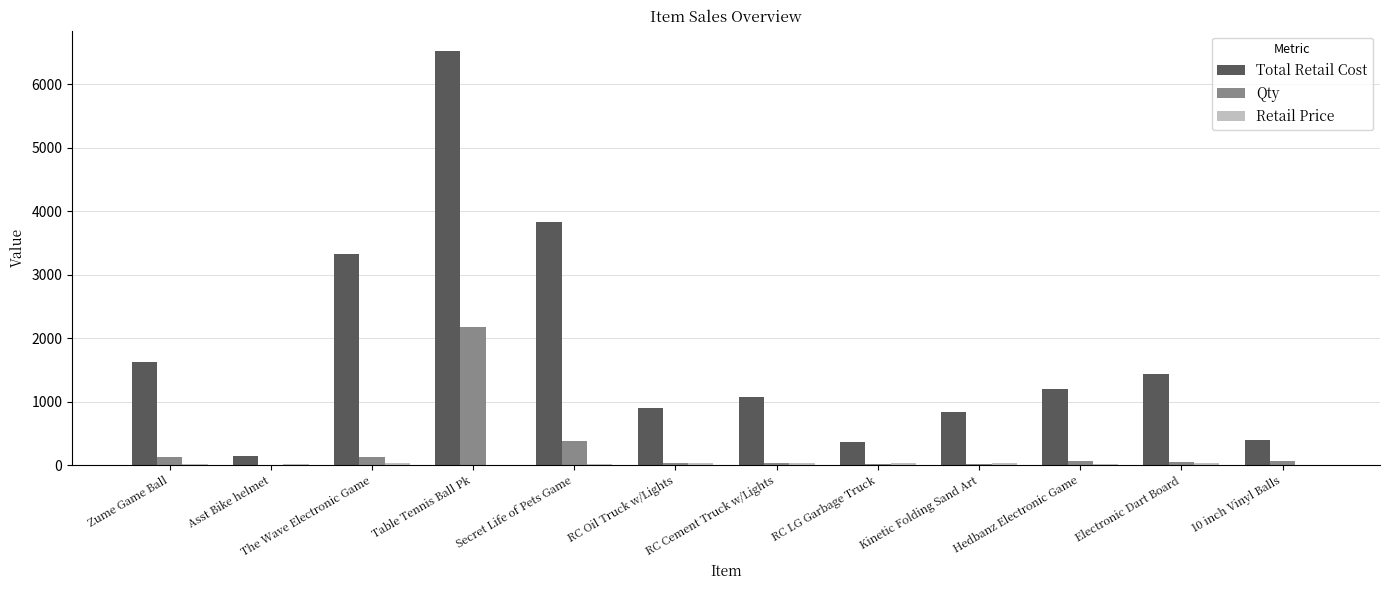

The Total Retail Cost series shows 2240.5 at Electronic Dart Board. True or false?

False